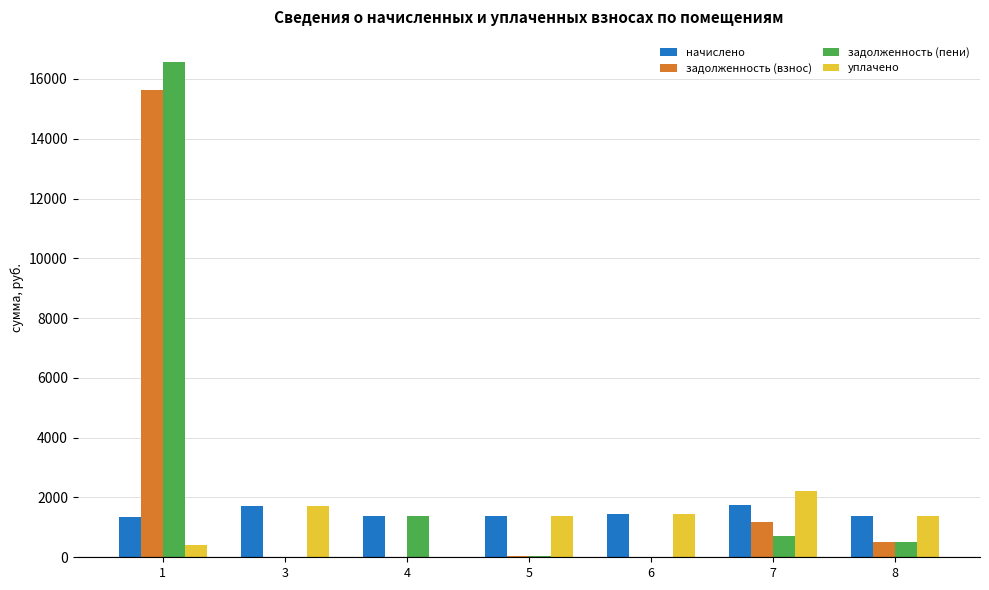

What is the highest value of the задолженность (пени) series?

16577.3